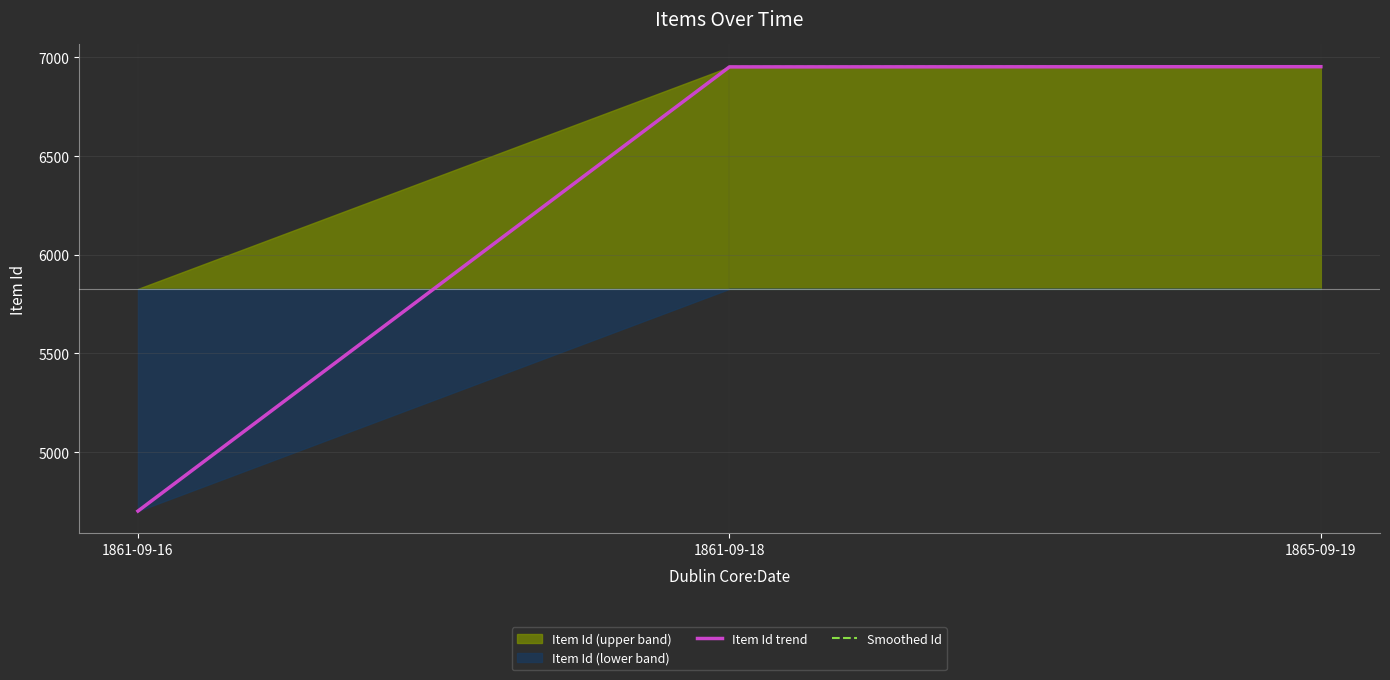

Where is Smoothed Id nearest to the value 5827?

1861-09-18